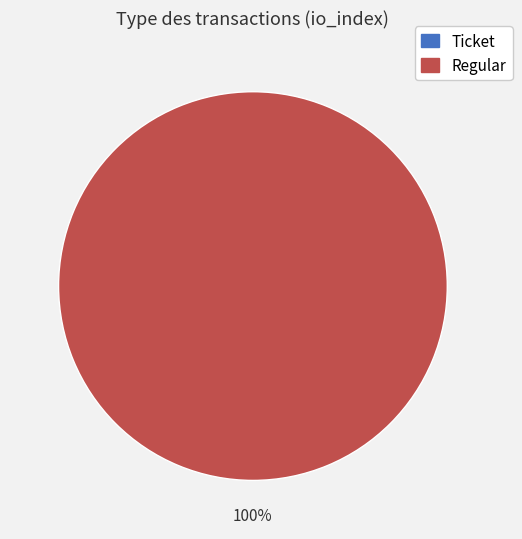

Does any single category account for the majority?

Yes